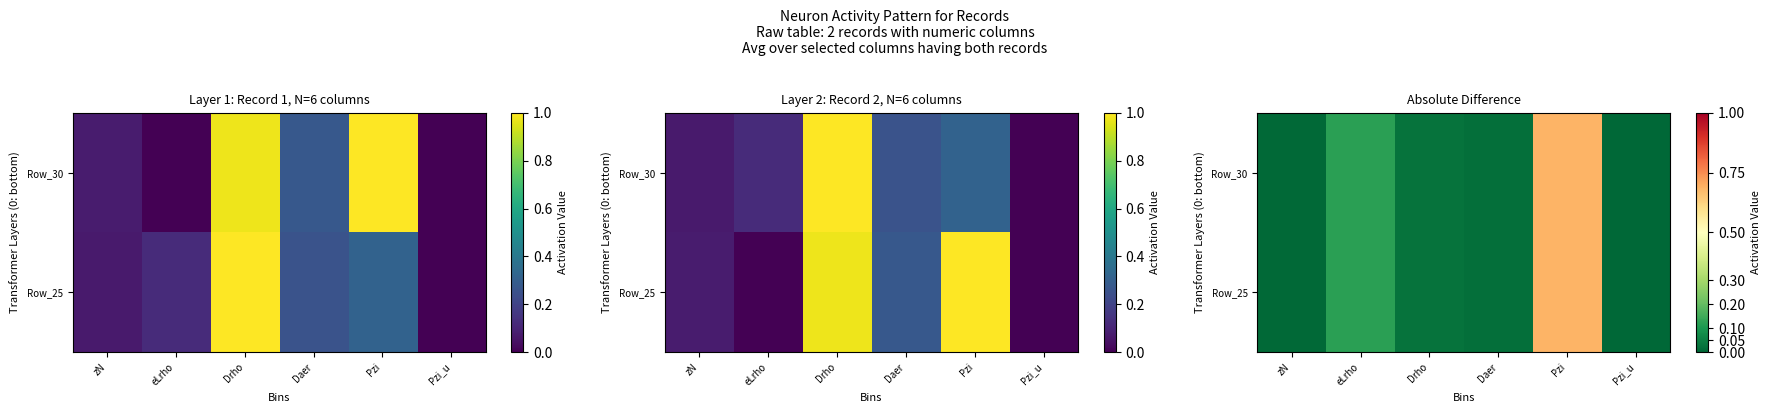

At Drho, list the series in order from largest to smallest.

Row_25, Row_30